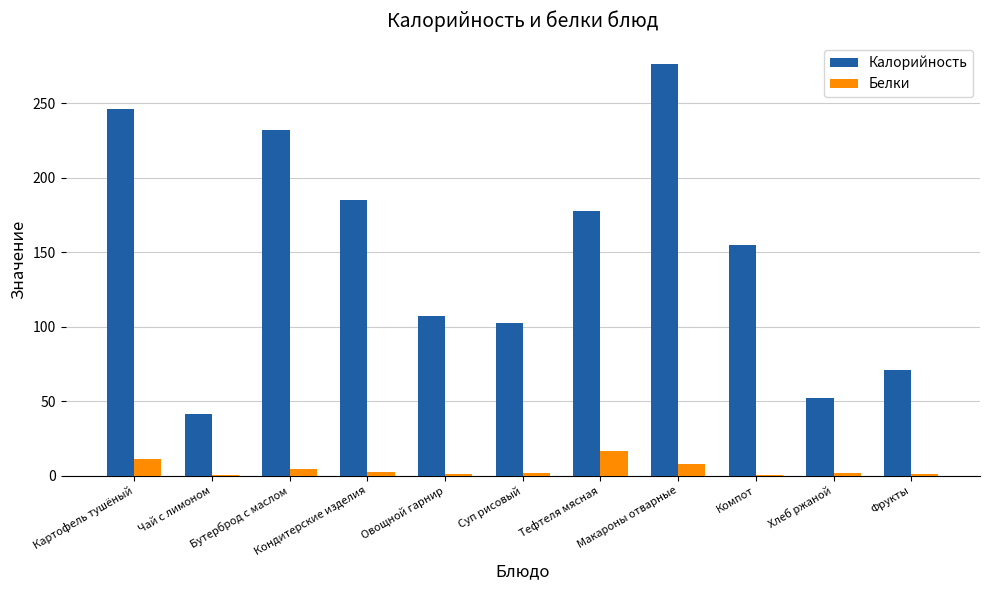

What are all the series names shown in the legend?

Калорийность, Белки